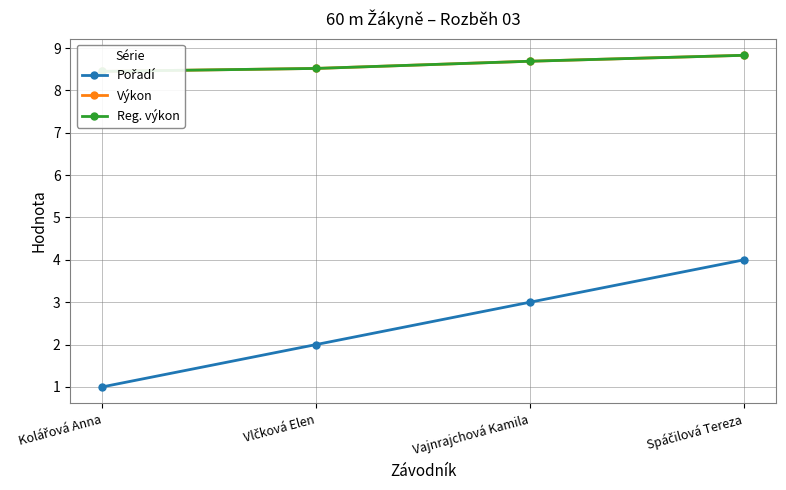

How many values in the Pořadí series are below 3?

2